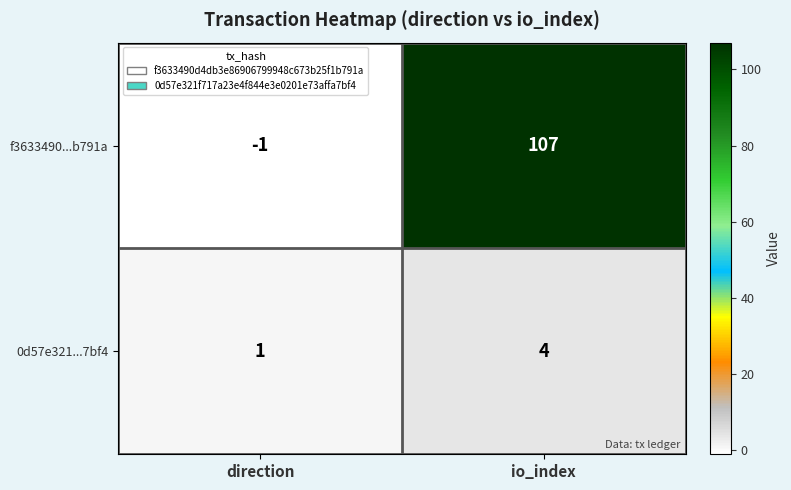

At which label does f3633490...b791a reach its peak?

io_index